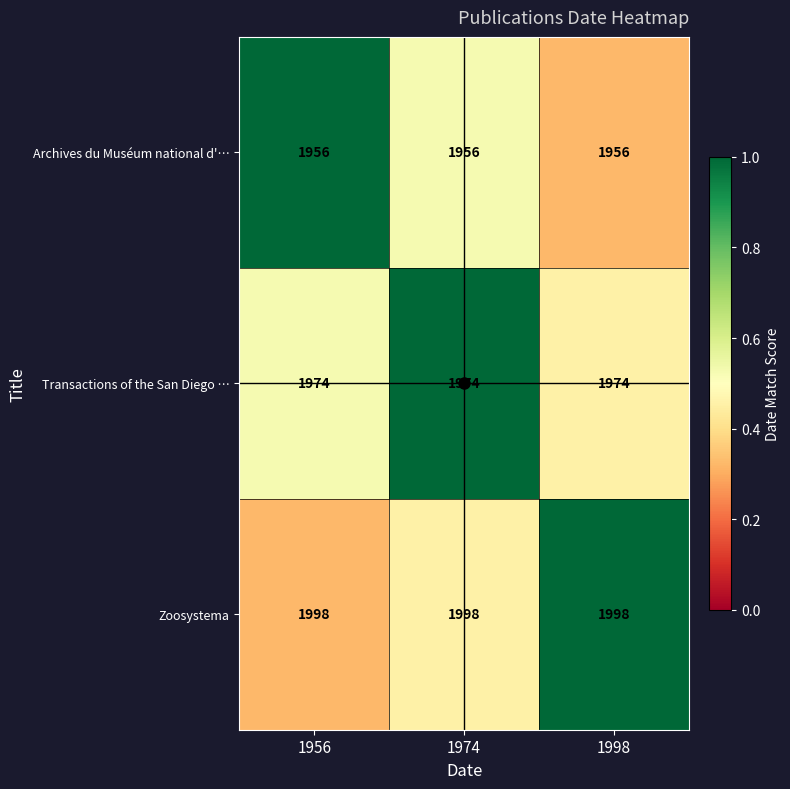

What is the sum of all Transactions of the San Diego … values?

5922